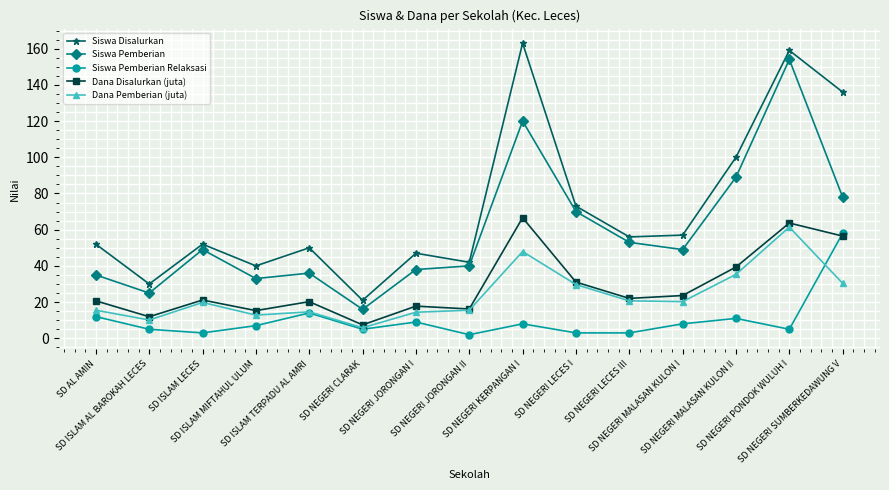

How many data points in Siswa Pemberian are less than 49?

7